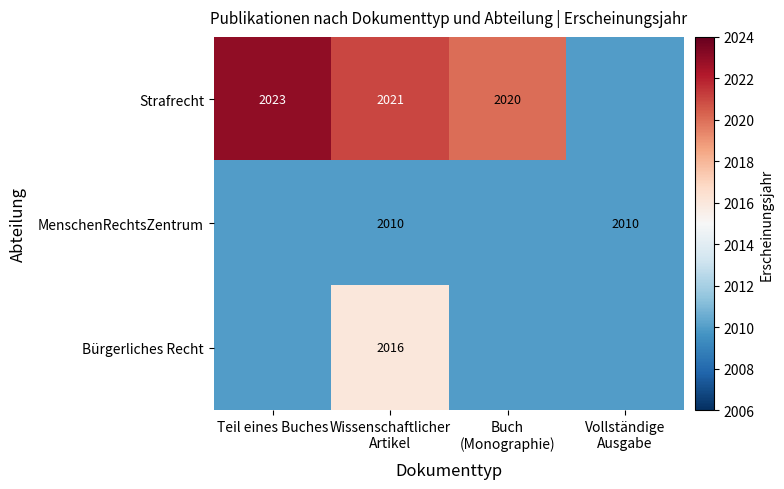

At which label does Strafrecht reach its minimum?

Vollständige Ausgabe